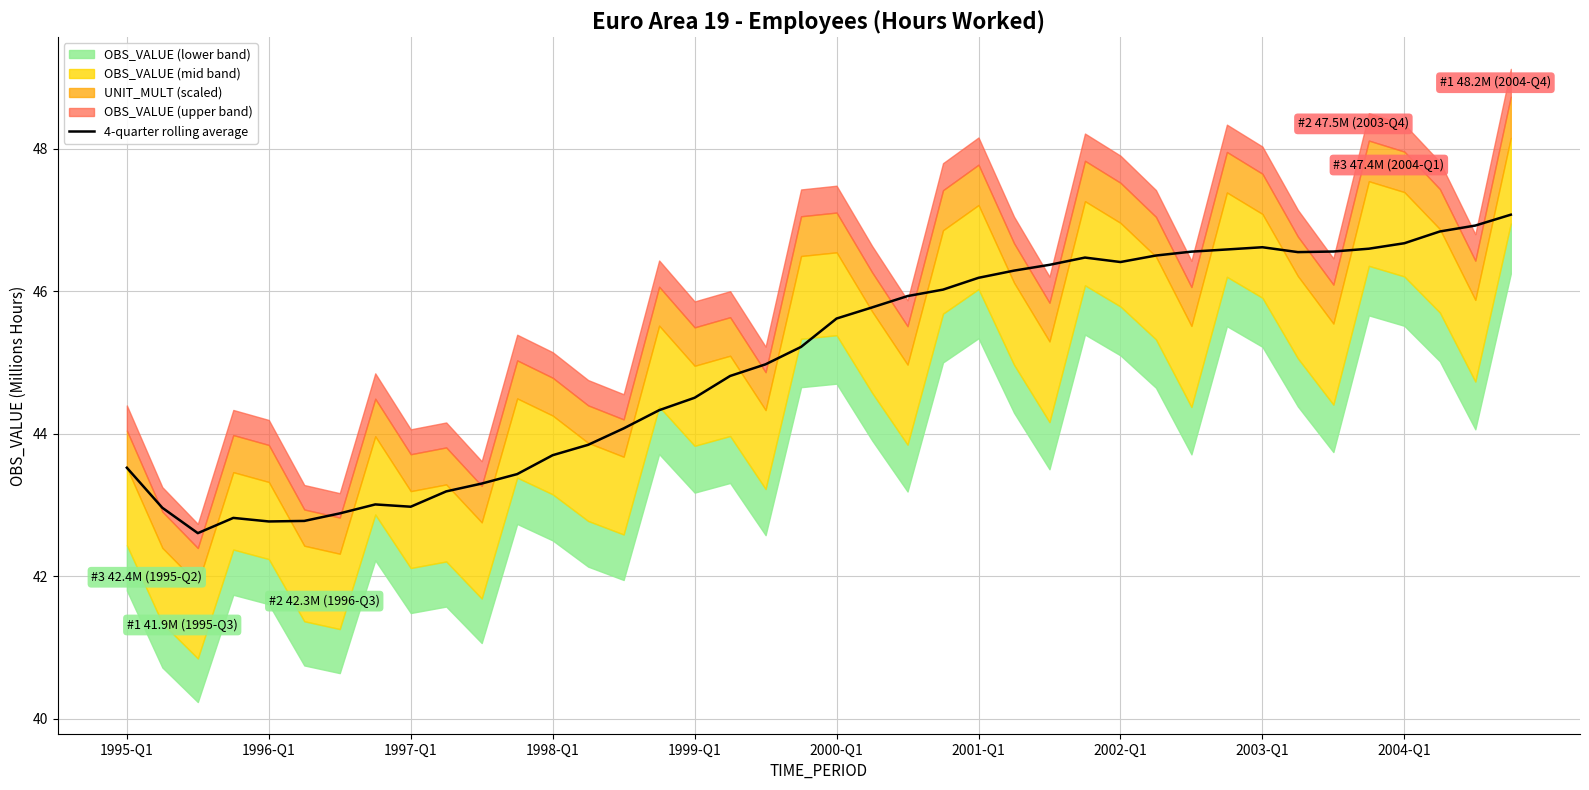

What is the highest value of the 4-quarter rolling average series?

47.1